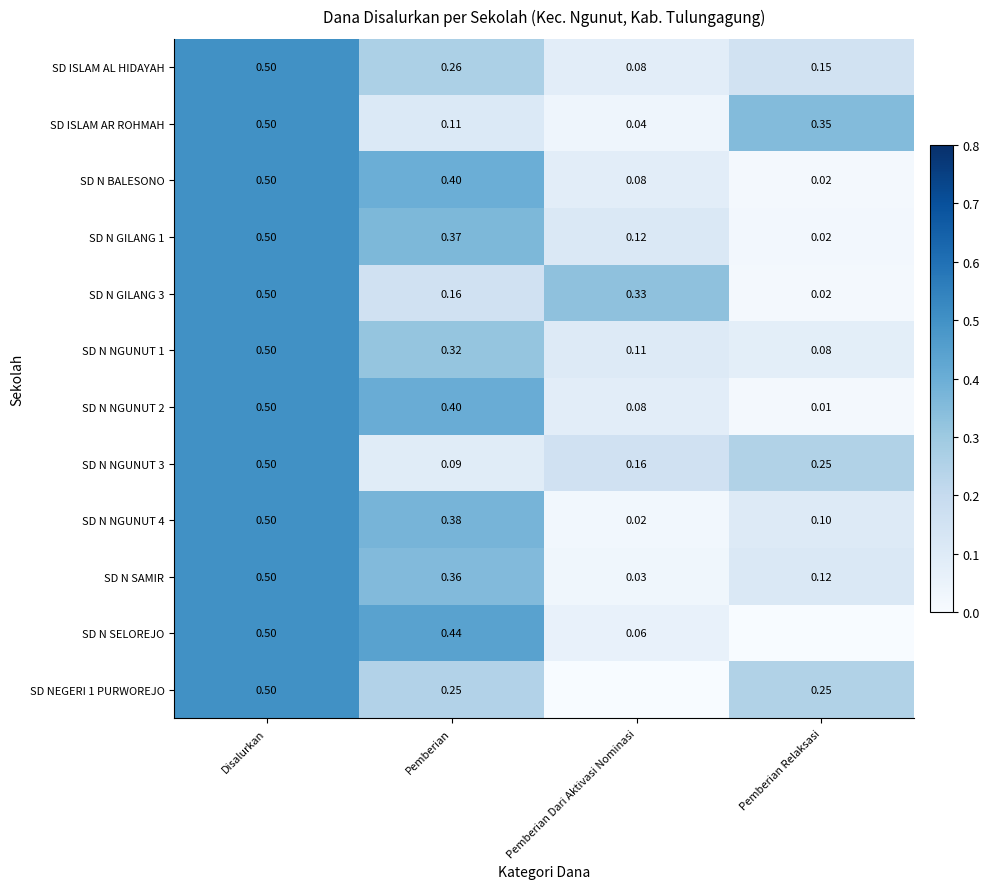

Is the value of SD N SAMIR at Pemberian Dari Aktivasi Nominasi greater than the value of SD N NGUNUT 3 at Pemberian?

No